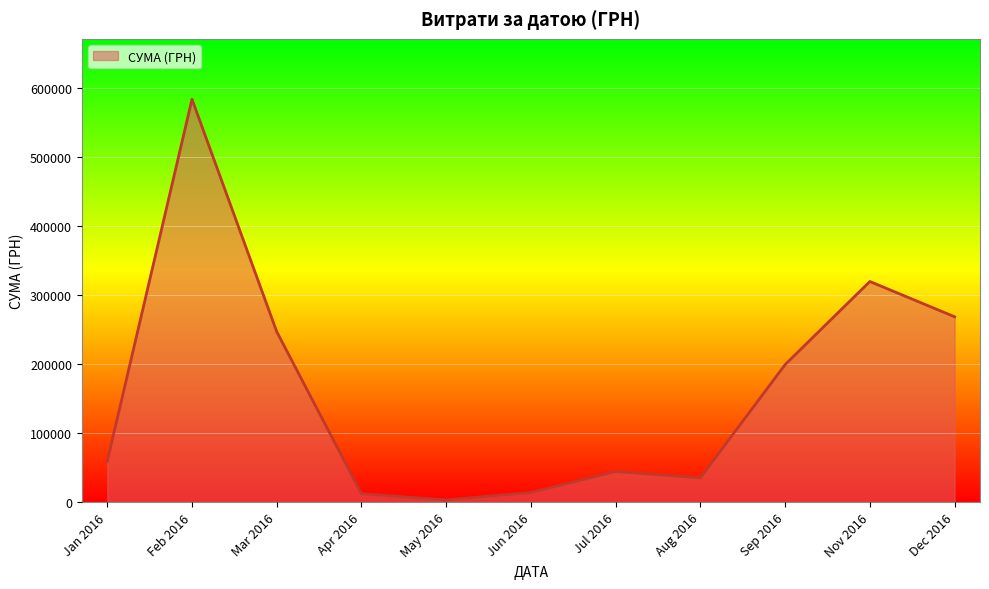

How many series are shown in this chart?

1